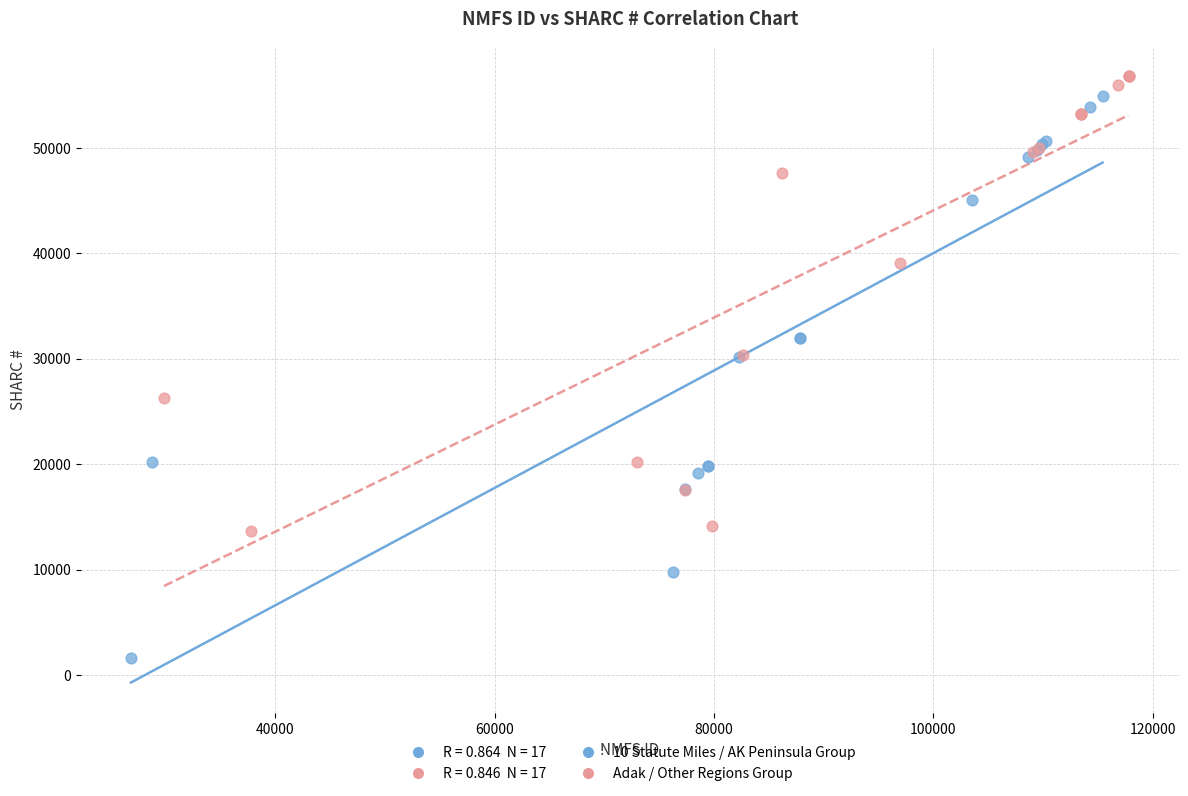

Which series reaches the maximum Y coordinate?

Adak / Other Regions Group